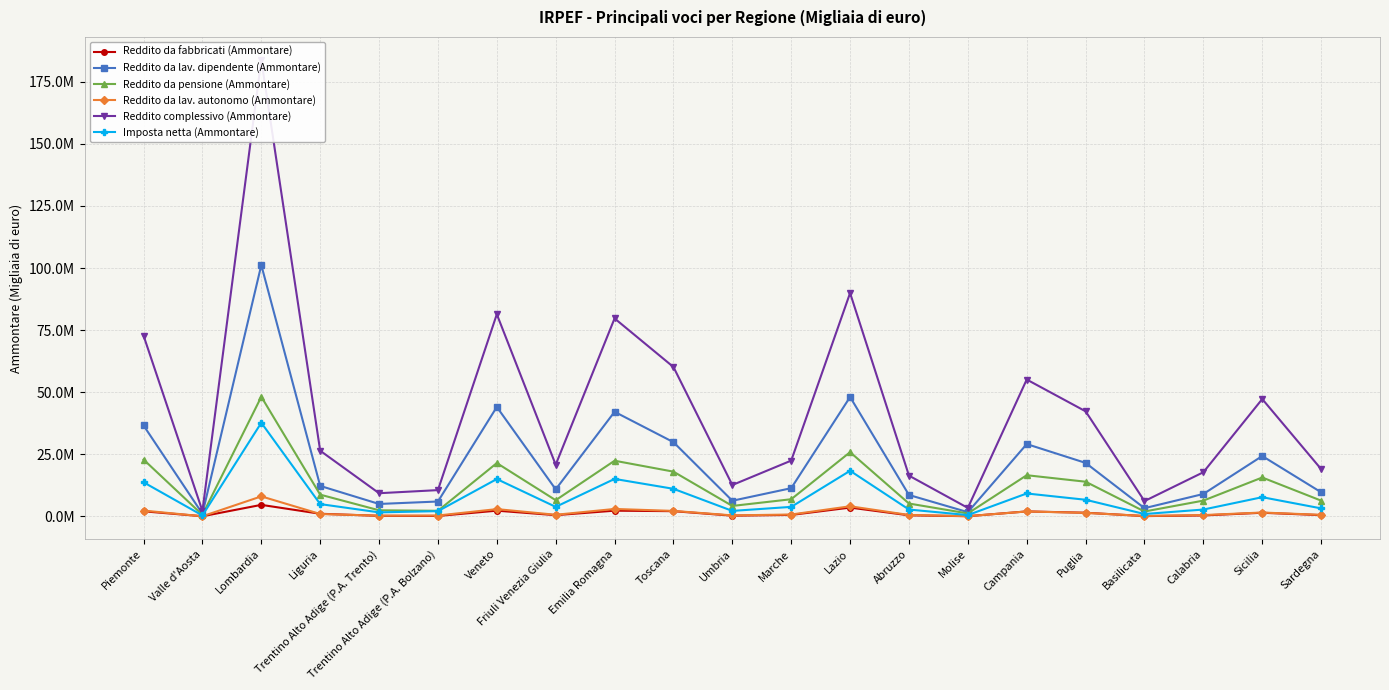

Which category has the highest value in the Reddito da lav. dipendente (Ammontare) series?

Lombardia